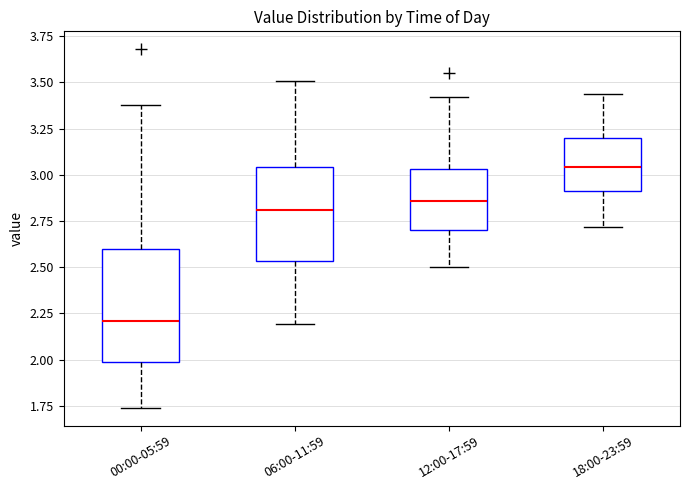

Which box is the tallest, from its lower edge to its upper edge?

00:00-05:59